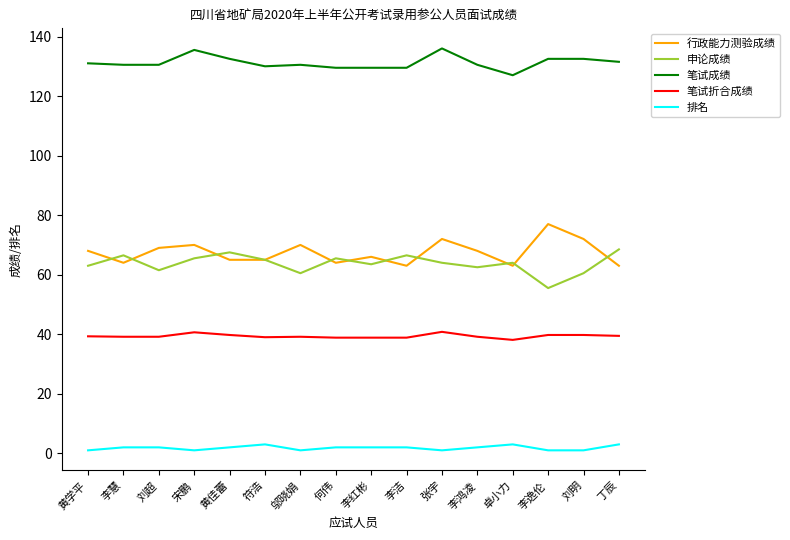

What is the sum of all 笔试折合成绩 values?

629.7